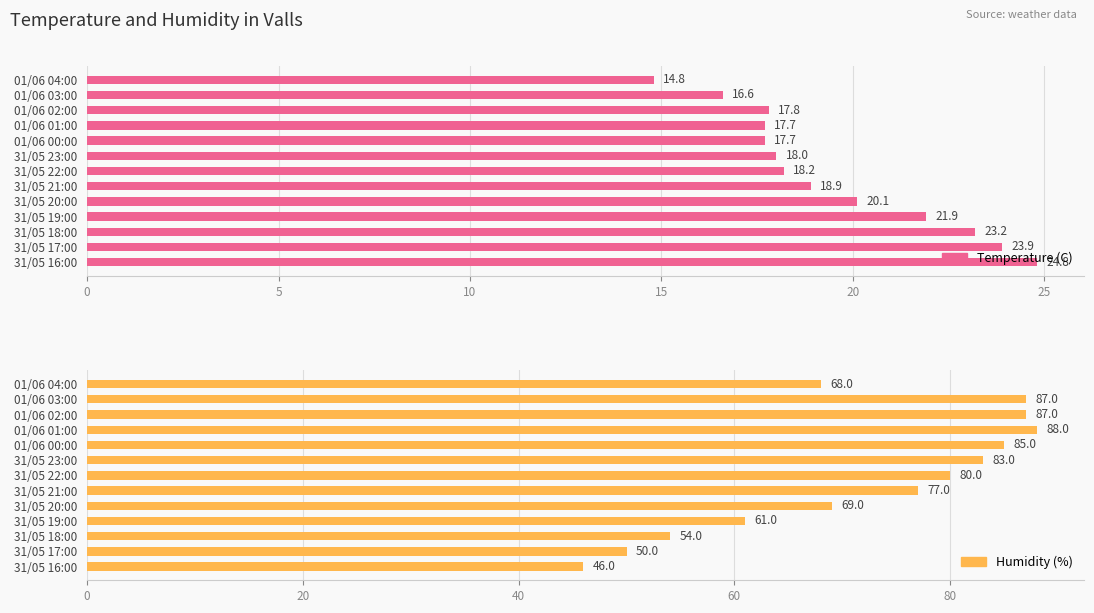

Which series changed the most between 01/06 02:00 and 01/06 01:00?

Humidity (%)